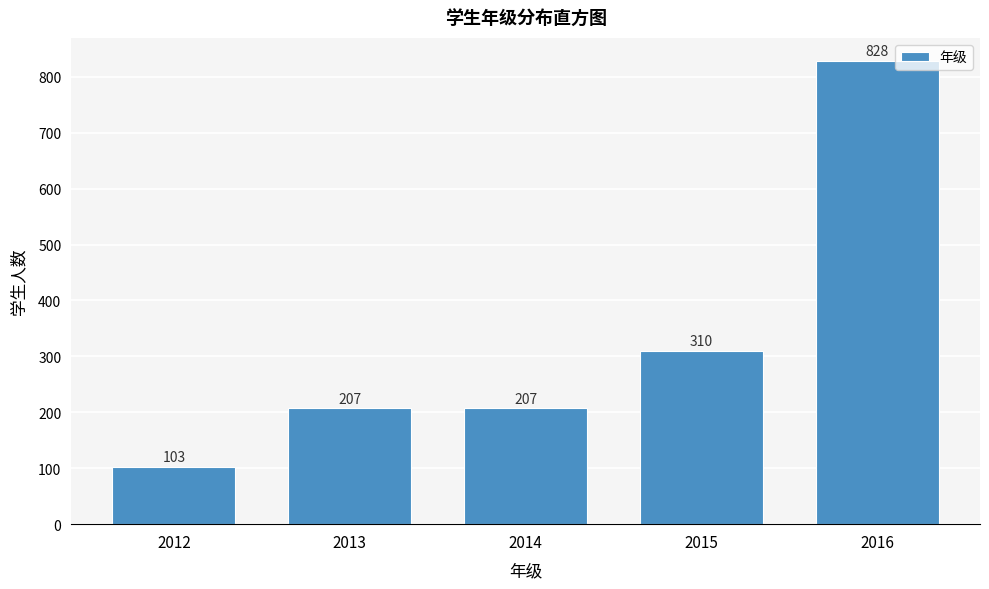

Reading left to right, extract all data points from this chart.

2012=103	2013=207	2014=207	2015=310	2016=828